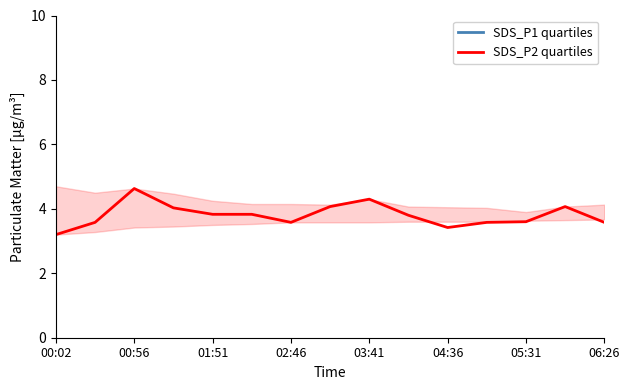

True or false: SDS_P1 quartiles and SDS_P2 quartiles intersect in this chart.

False